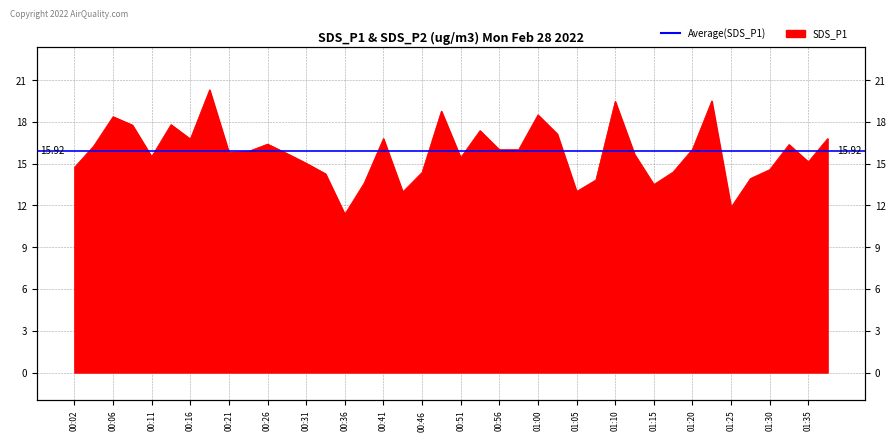

How many data points does each series have?

40